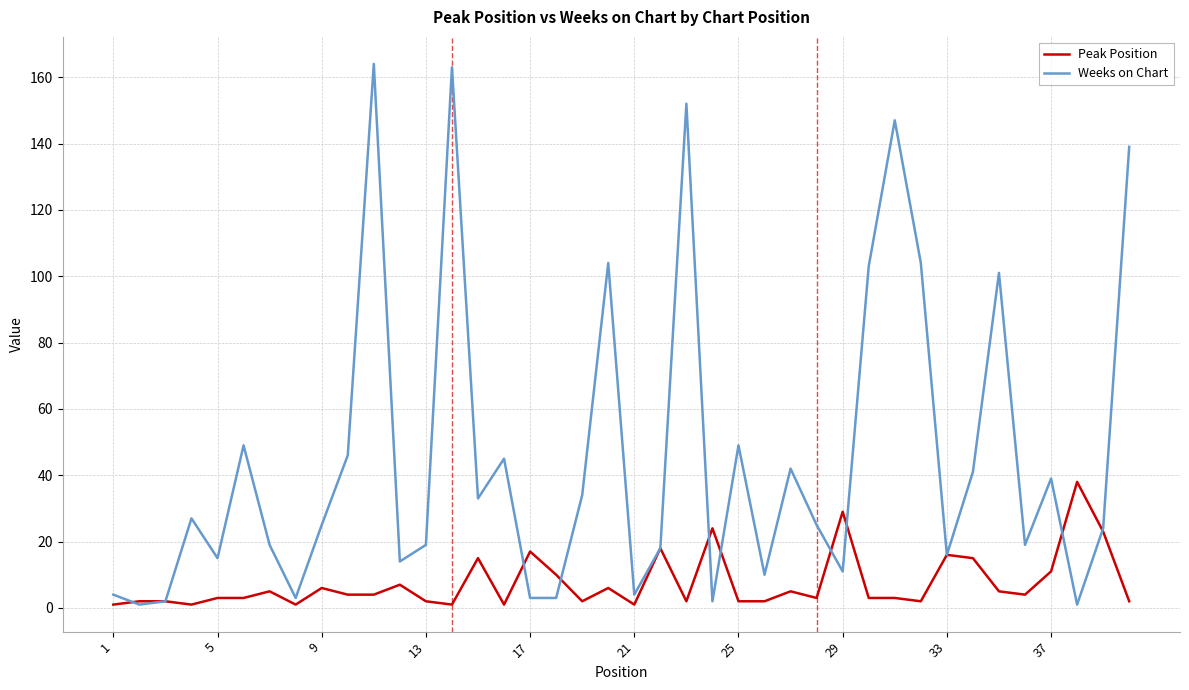

Which series has the largest range (max minus min)?

Weeks on Chart